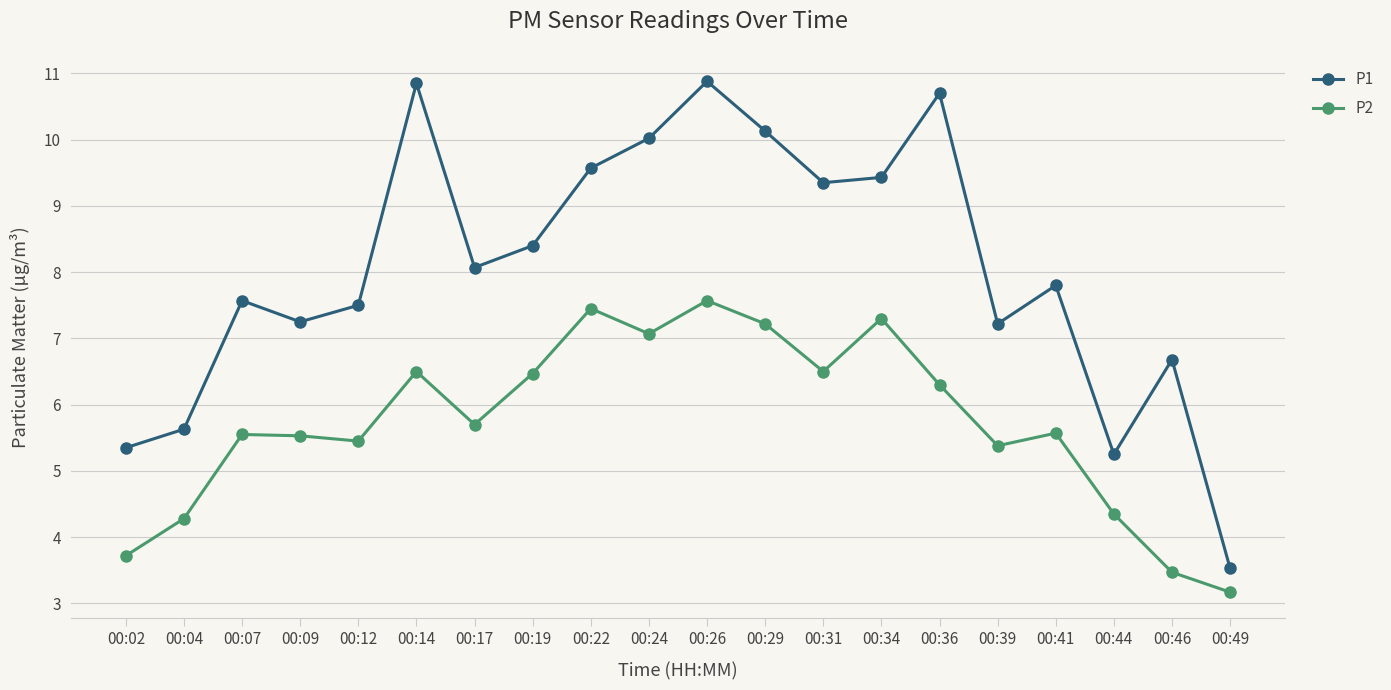

What is the average value of the P2 series?

5.7